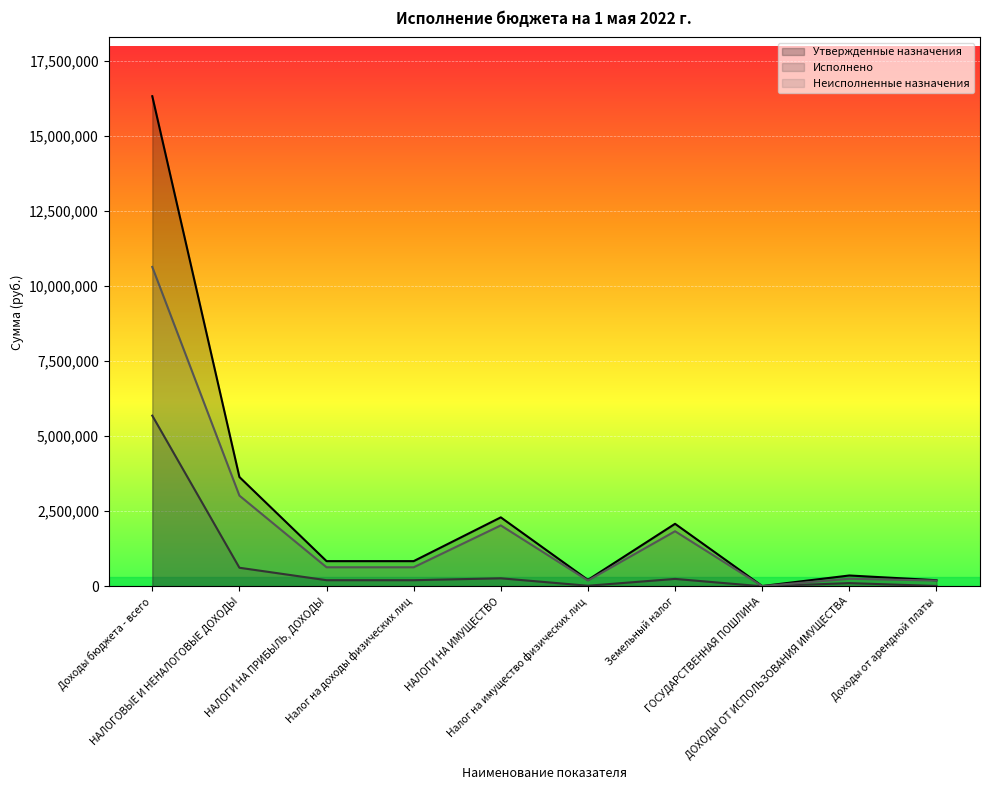

What is the label of the 7th point from the right?

Налог на доходы физических лиц